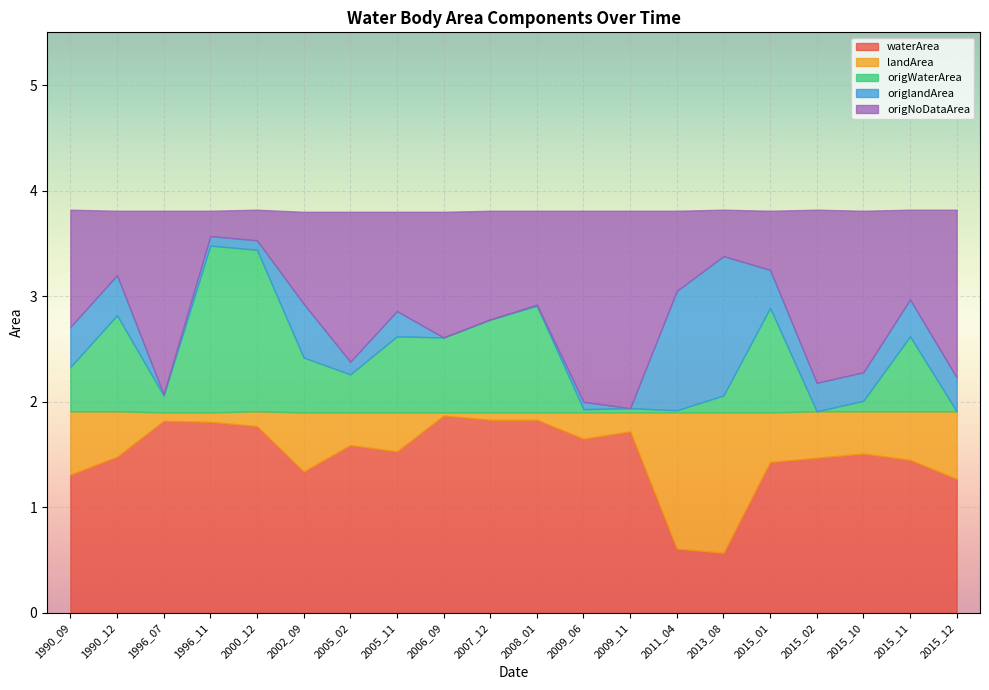

What is the difference between the landArea values at 2005_11 and 2013_08?

1.0